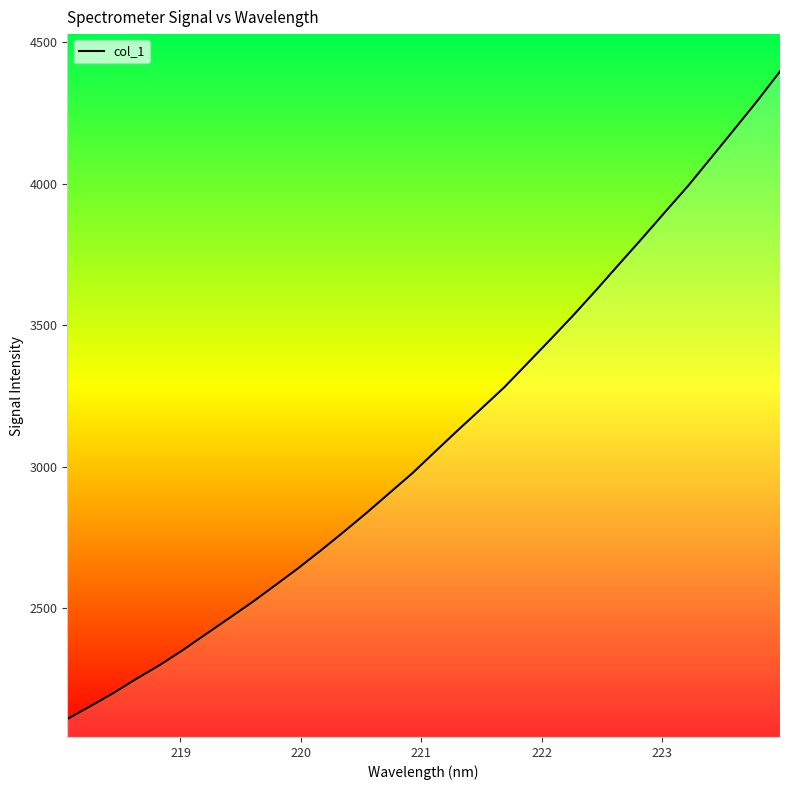

What is the difference between the maximum and minimum values?

2286.1